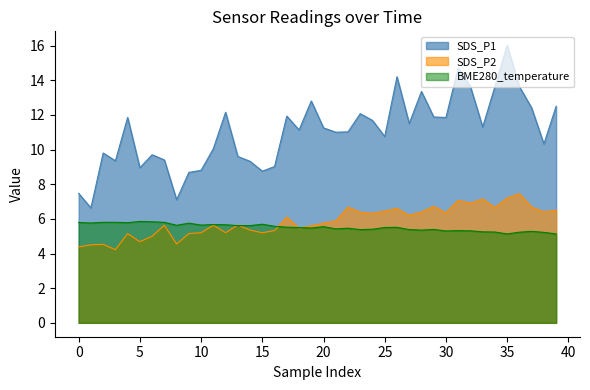

What is the difference between the maximum and minimum values in the SDS_P2 series?

3.2